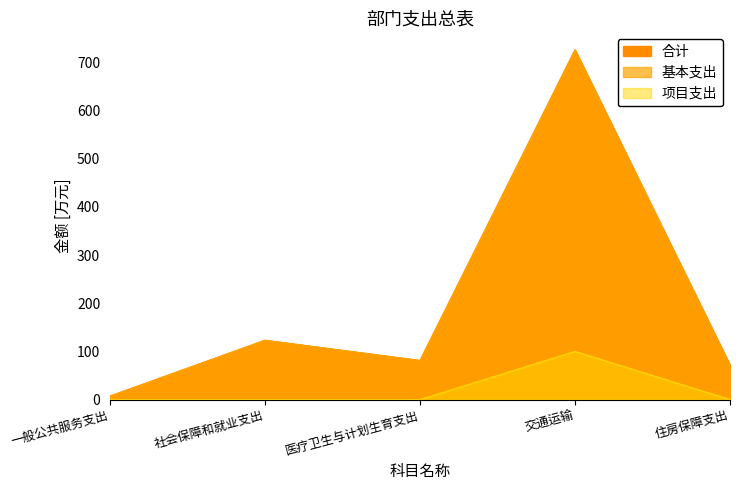

Rank the series at 医疗卫生与计划生育支出 from lowest to highest value.

项目支出, 合计, 基本支出